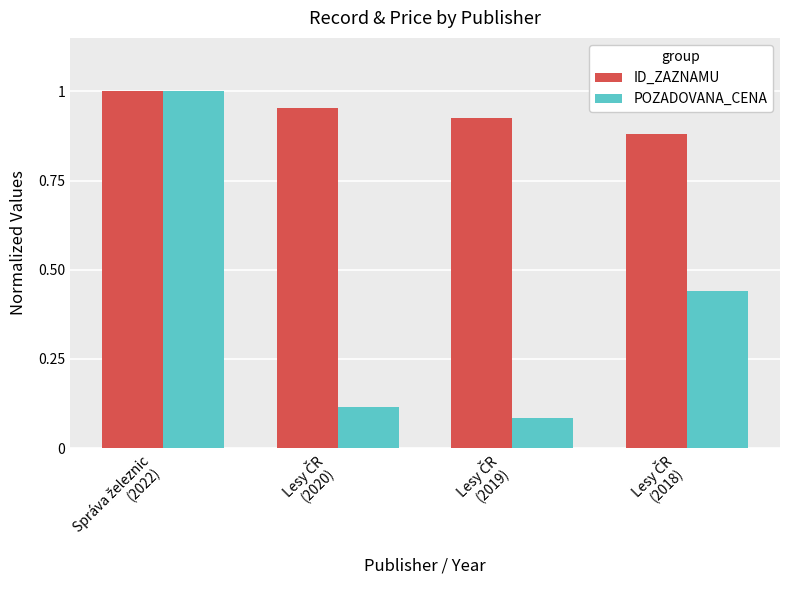

At how many categories does at least one series exceed 0?

4